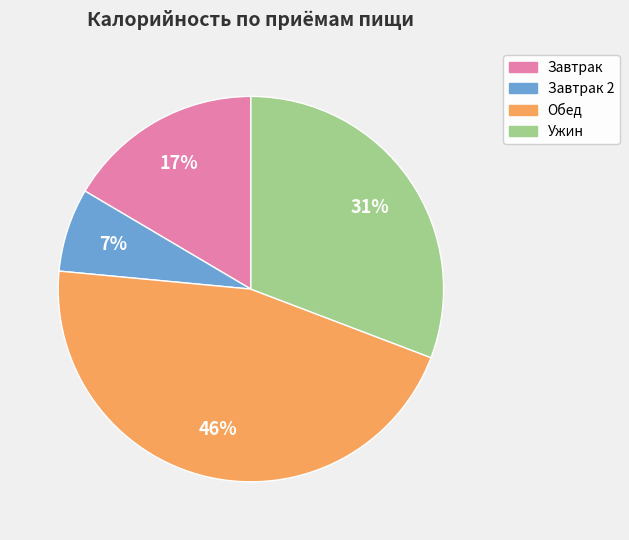

How many segments does this pie chart have?

4